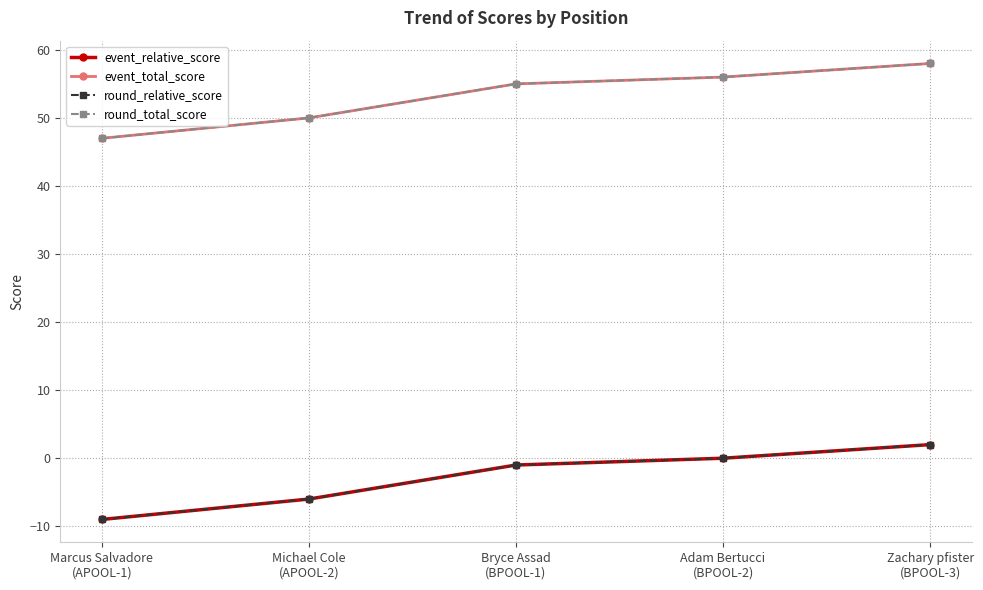

Does the chart have visible grid lines?

Yes